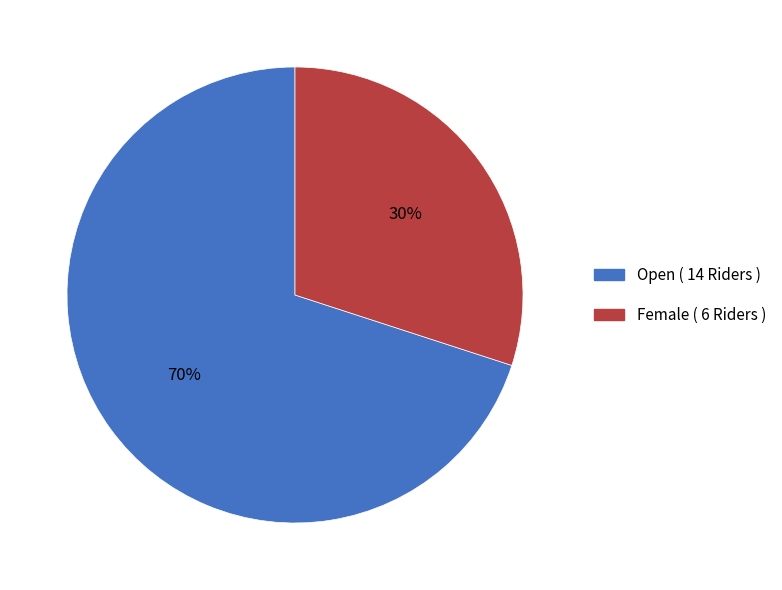

Combined, do Open and Female account for over 50%?

Yes